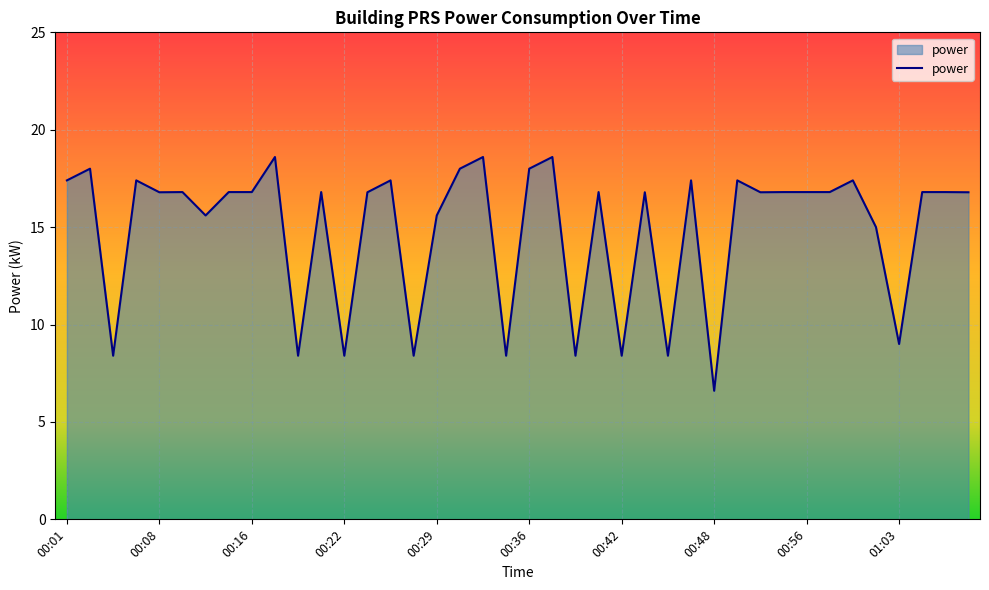

True or false: there are more than 2 points higher than both neighbors.

True